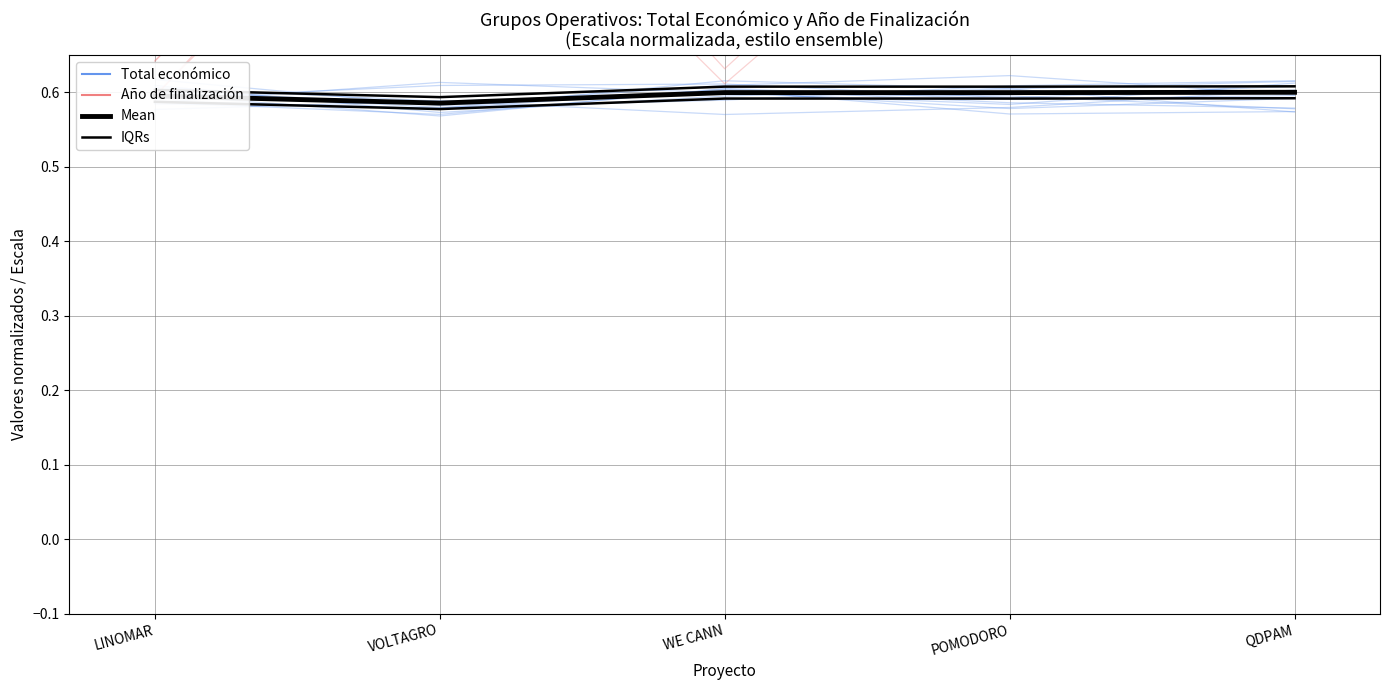

How many IQRs values are between 0 and 1?

5